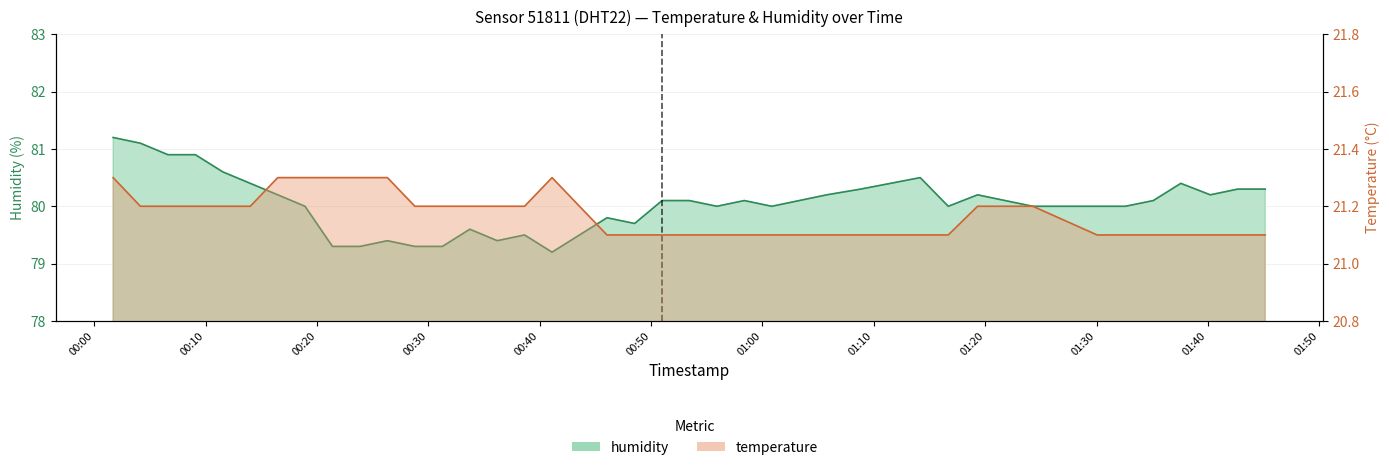

What is the sum of all humidity values?

3201.6